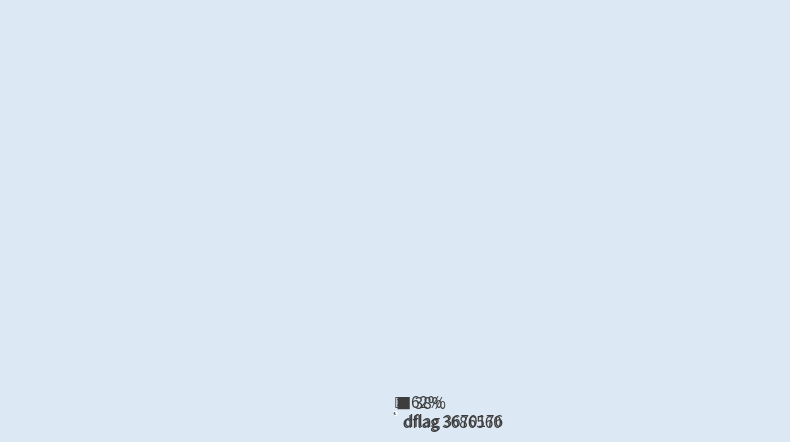

Does any single category account for the majority?

Yes